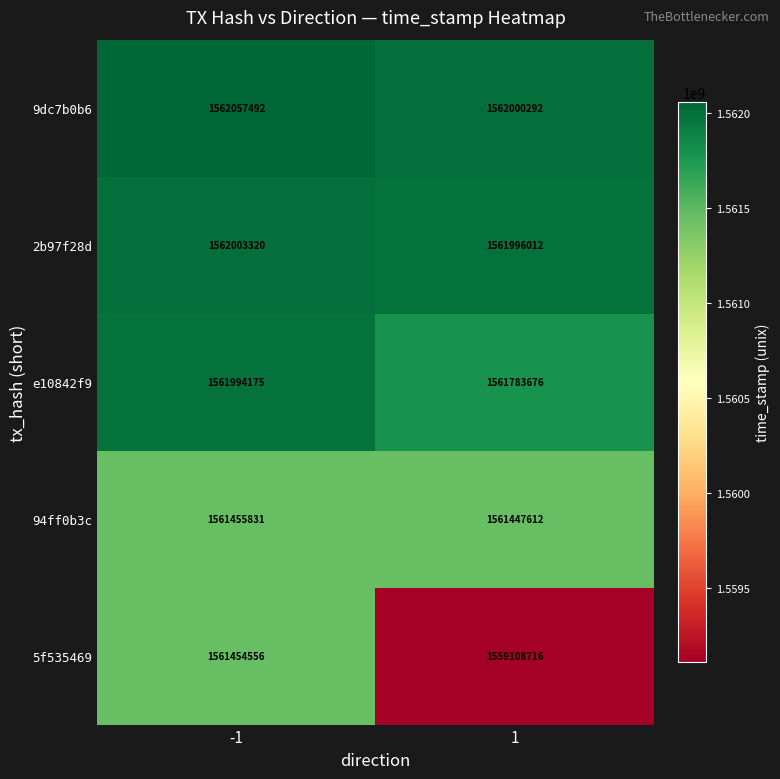

What is the sum of the e10842f9 values at -1 and 1?

3123777851